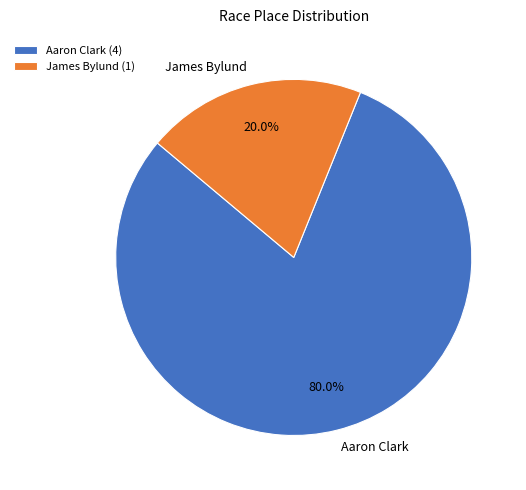

What is the largest slice in the pie chart?

Aaron Clark